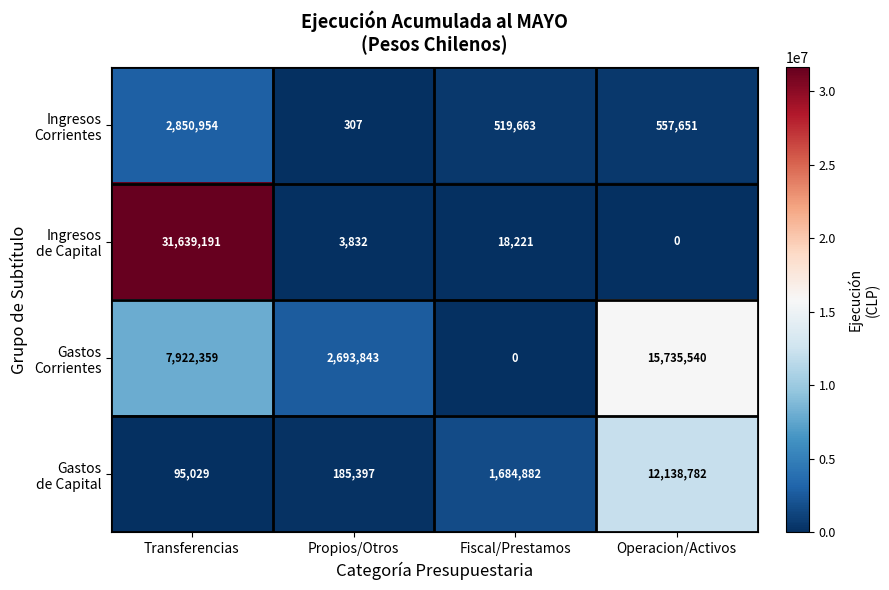

What is the difference between the highest and lowest values at Propios/Otros?

2693536